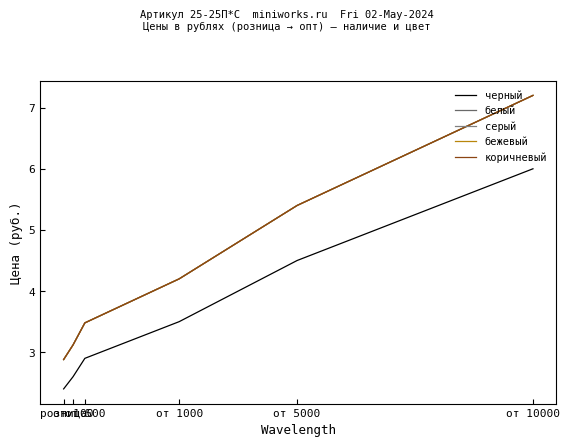

Reading left to right, list all the values displayed in this chart.

черный: 2.4	2.6	2.9	3.5	4.5	6.0
белый: 2.9	3.1	3.5	4.2	5.4	7.2
серый: 2.9	3.1	3.5	4.2	5.4	7.2
бежевый: 2.9	3.1	3.5	4.2	5.4	7.2
коричневый: 2.9	3.1	3.5	4.2	5.4	7.2